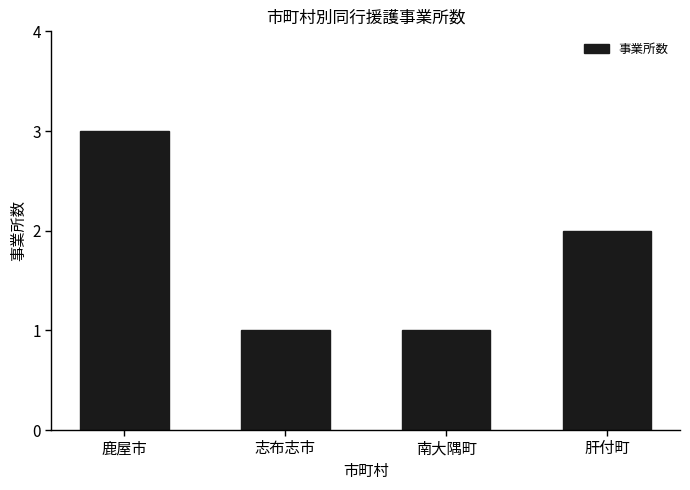

Read the value at 鹿屋市.

3